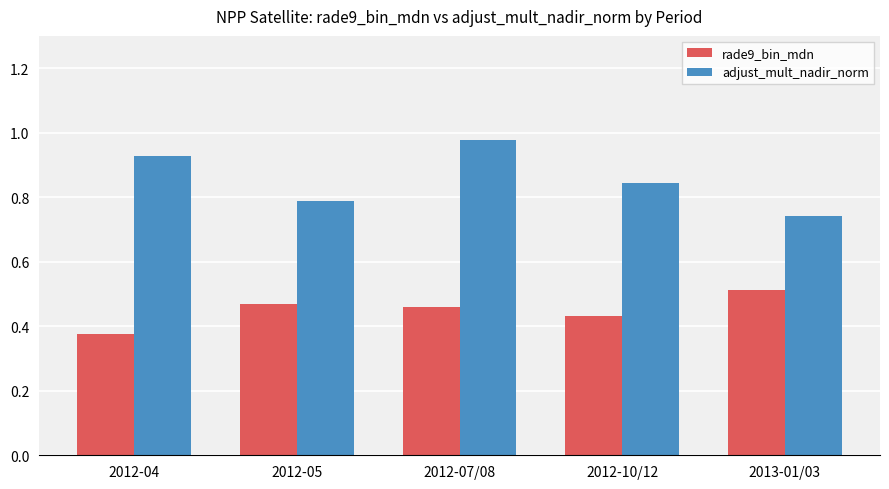

Which series has the largest total across all categories?

adjust_mult_nadir_norm